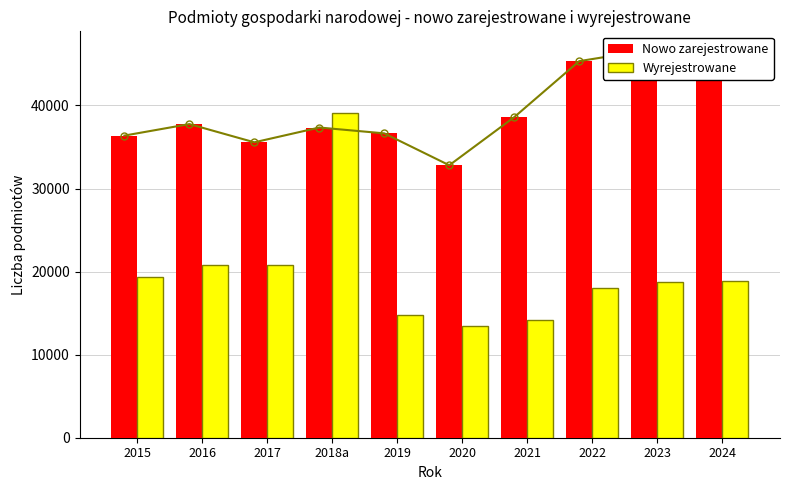

Reading left to right, transcribe all the data shown in this chart.

Nowo zarejestrowane: 2015=36377	2016=37762	2017=35567	2018a=37348	2019=36644	2020=32805	2021=38600	2022=45339	2023=46599	2024=44758
Wyrejestrowane: 2015=19327	2016=20753	2017=20851	2018a=39048	2019=14807	2020=13488	2021=14122	2022=18035	2023=18765	2024=18865